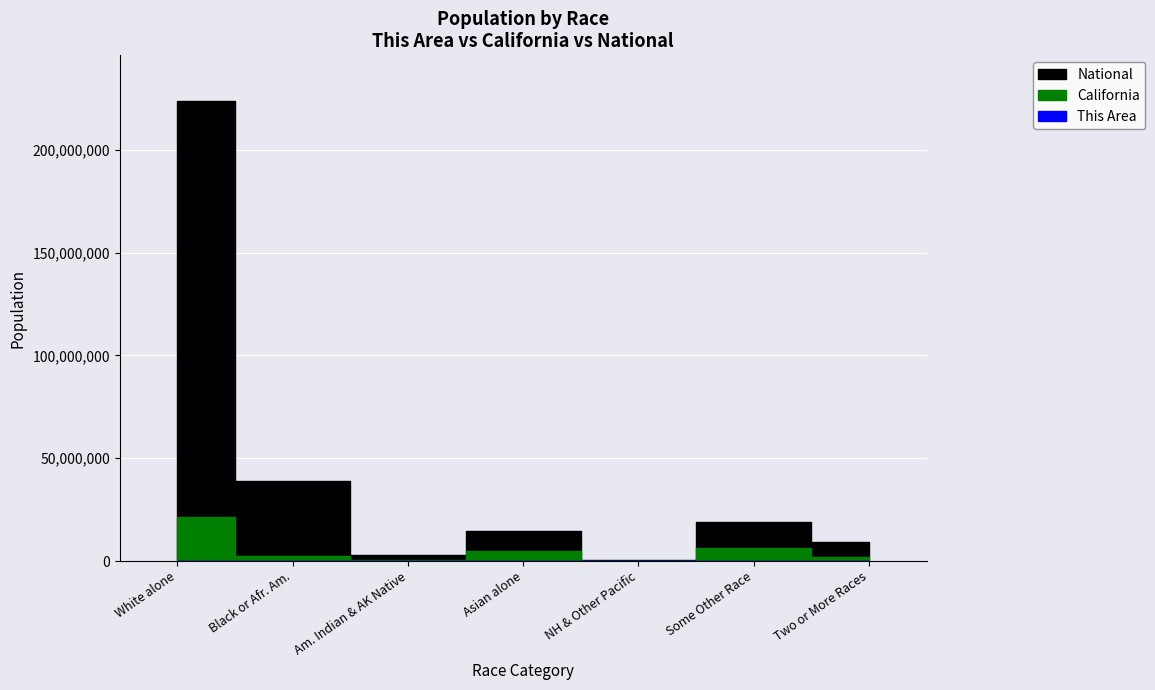

Rank the series at Asian alone from lowest to highest value.

This Area, California, National